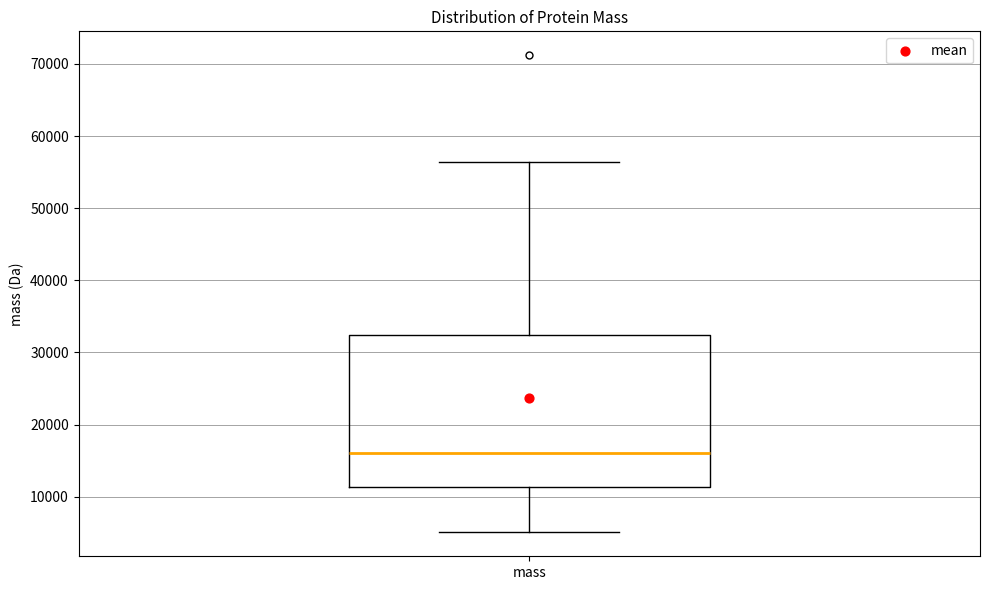

Read this box plot against the y-axis: the position of the median line, the range covered by the box, and the ends of both whiskers. The values are not printed on the chart, so give them approximately, as read against the axis.

median 16000, box 11000 to 32000, whiskers 5000 to 56000